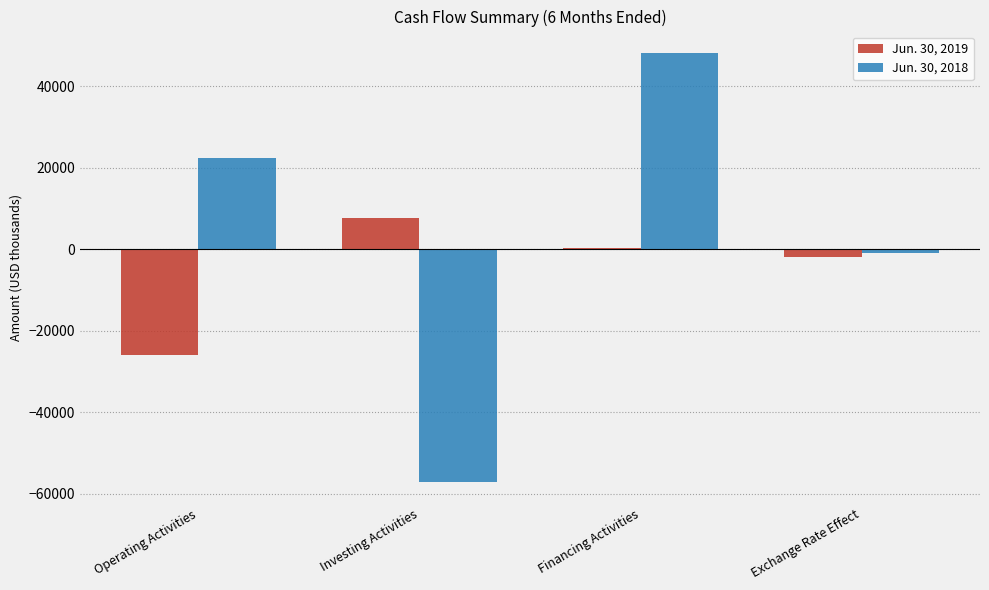

Where is Jun. 30, 2019 nearest to the value -9122?

Exchange Rate Effect